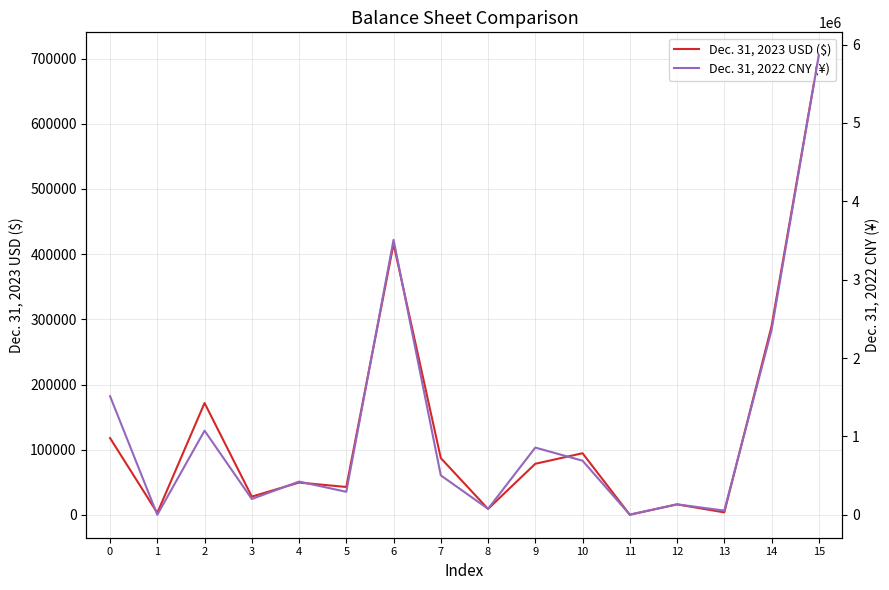

What are all the series names shown in the legend?

Dec. 31, 2023 USD ($), Dec. 31, 2022 CNY (¥)